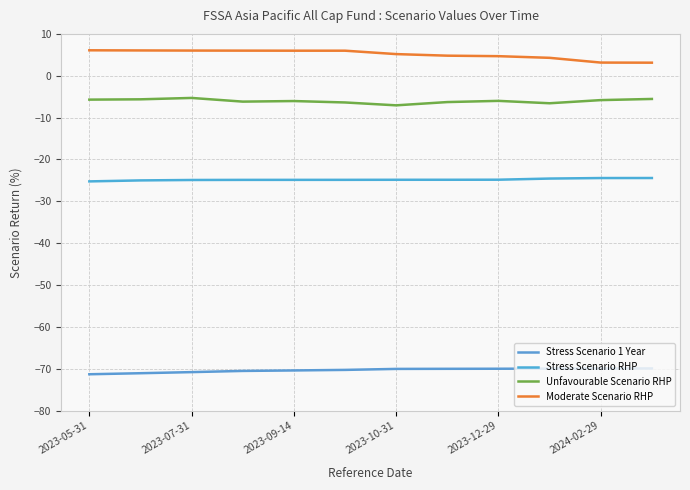

Which series has the largest total across all categories?

Moderate Scenario RHP